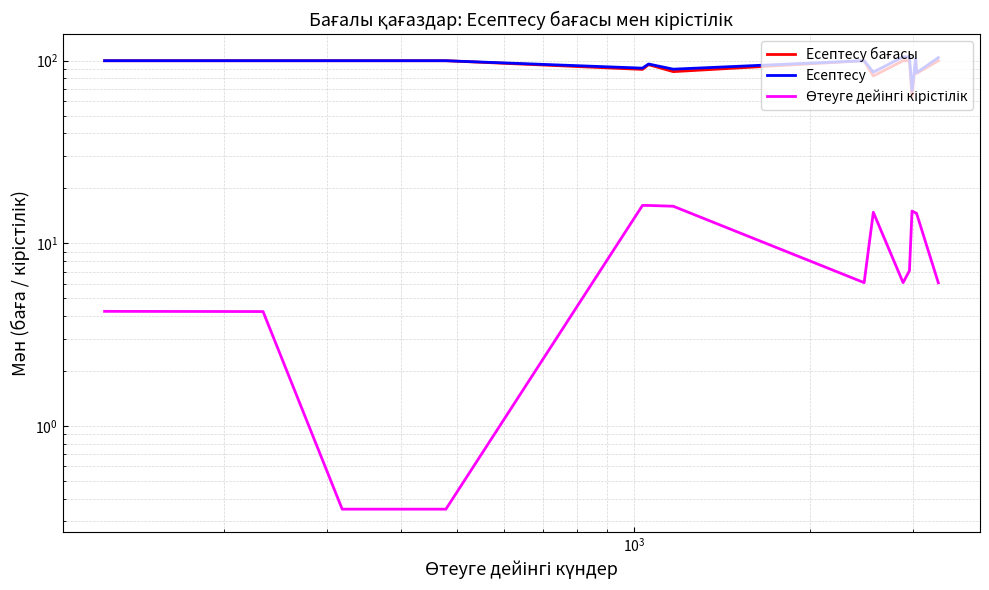

Does the chart have visible grid lines?

Yes